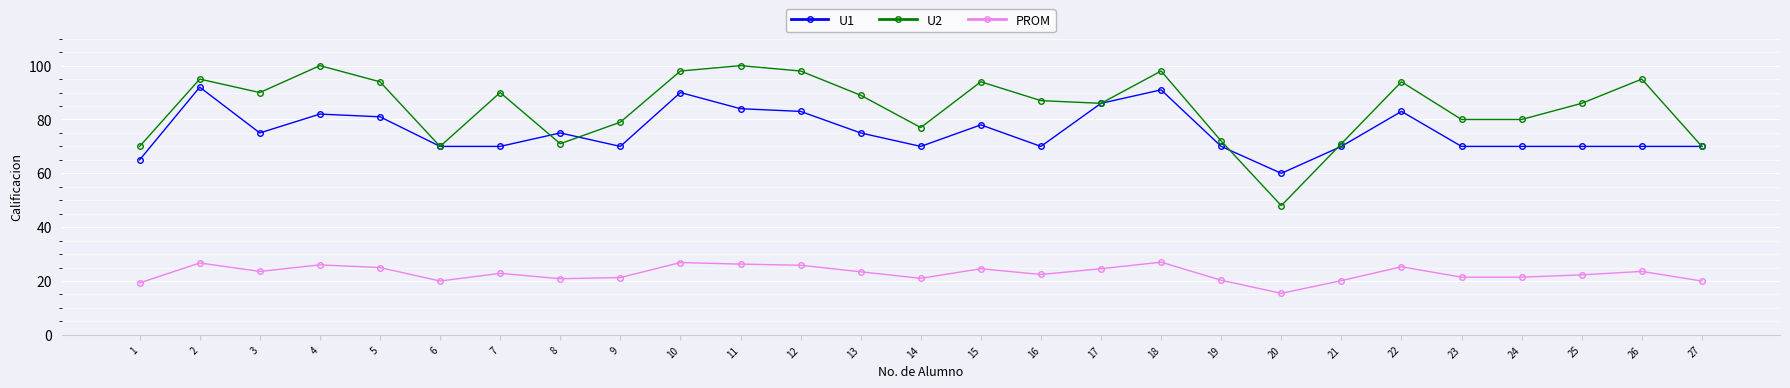

What is the difference between the highest and lowest values at 26?

71.4